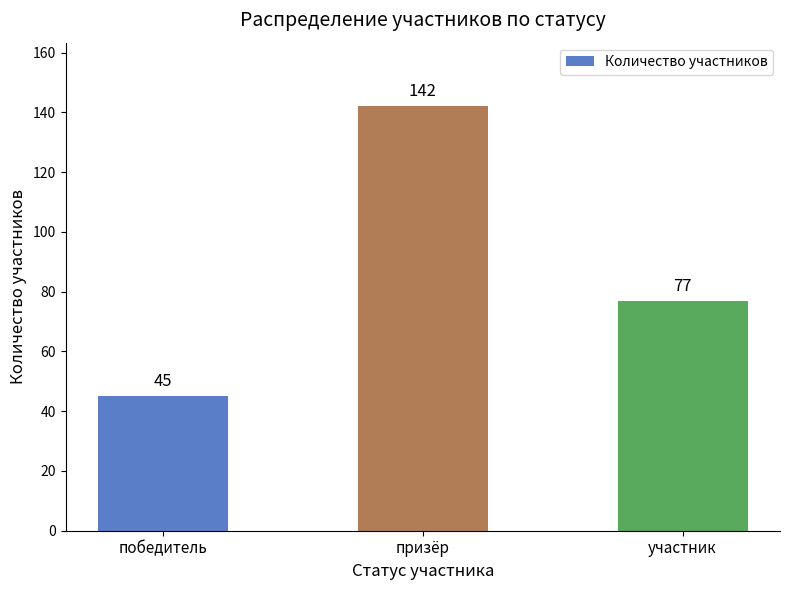

Rank the categories by value from highest to lowest.

призёр, участник, победитель